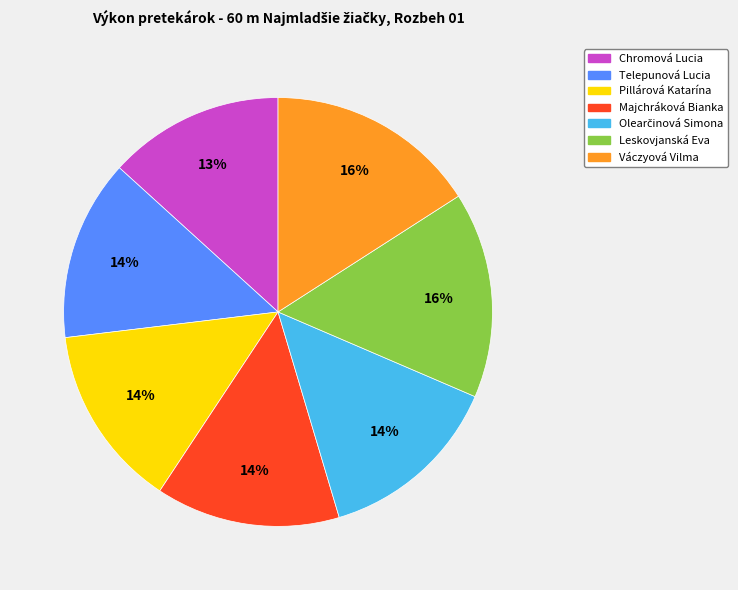

Does Váczyová Vilma account for over 50% of the chart?

No